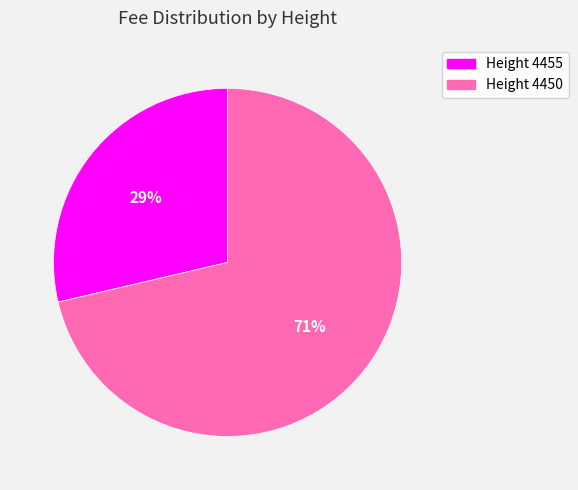

To the nearest percent, what is the average slice percentage?

50%